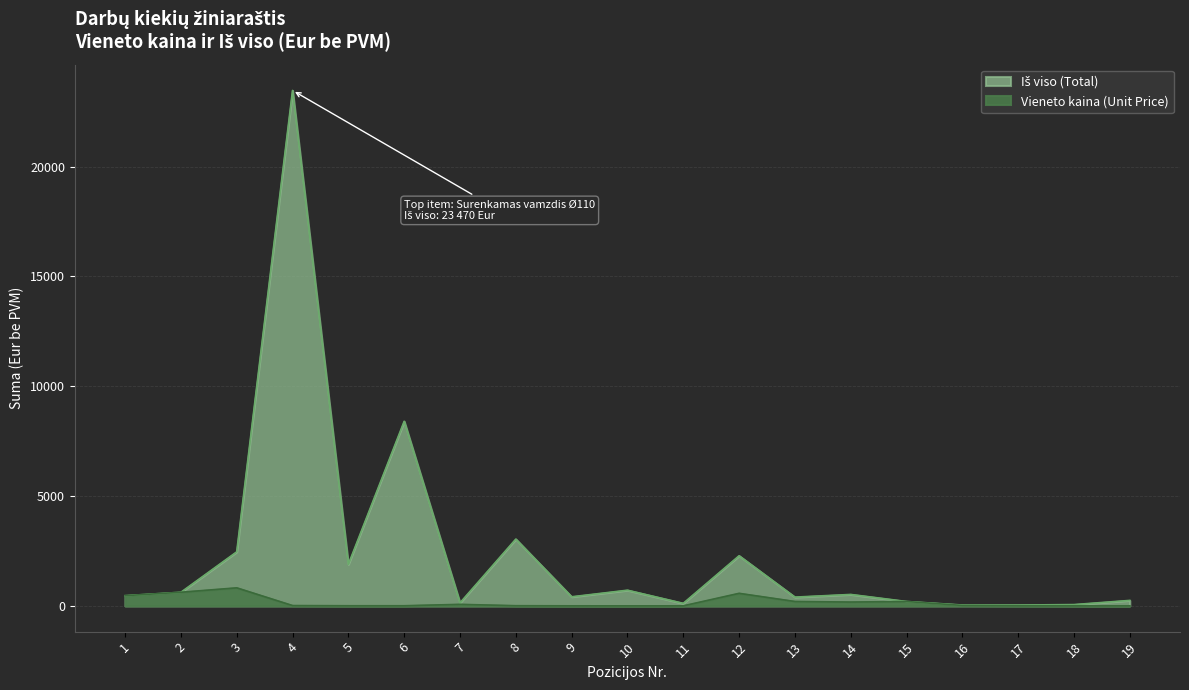

Which series has the largest total across all categories?

Iš viso (Total)